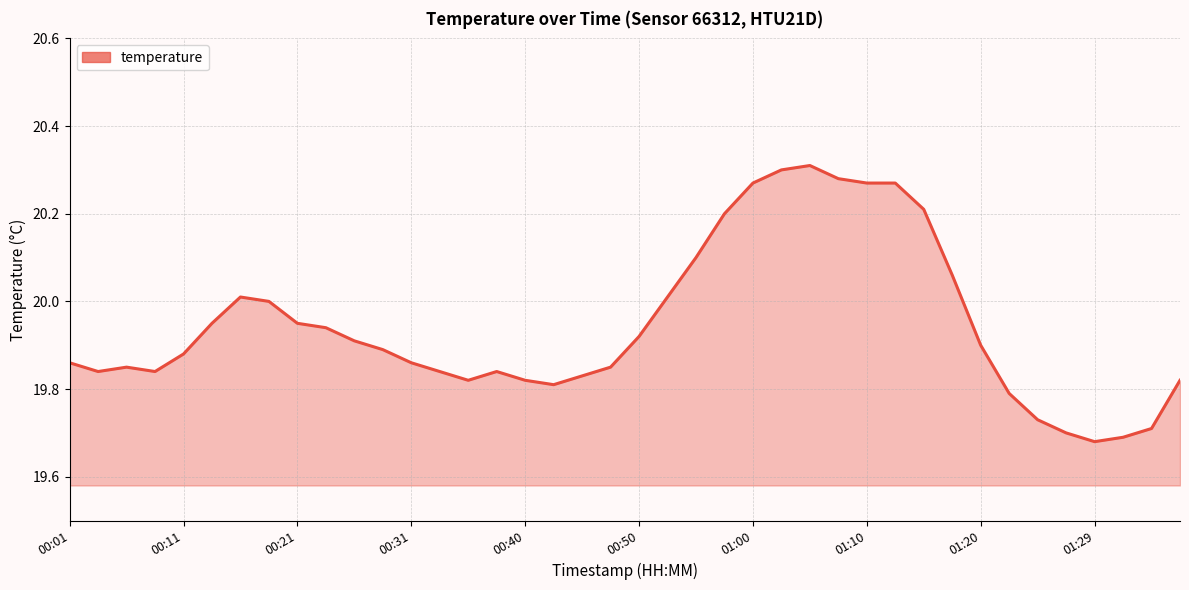

The value at 00:40 is 6.8. True or false?

False